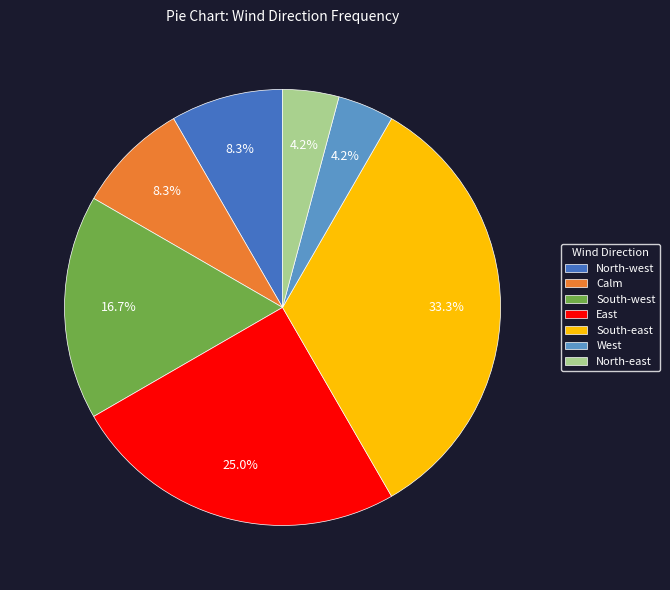

What percentage is the North-west slice, to the nearest percent?

8%